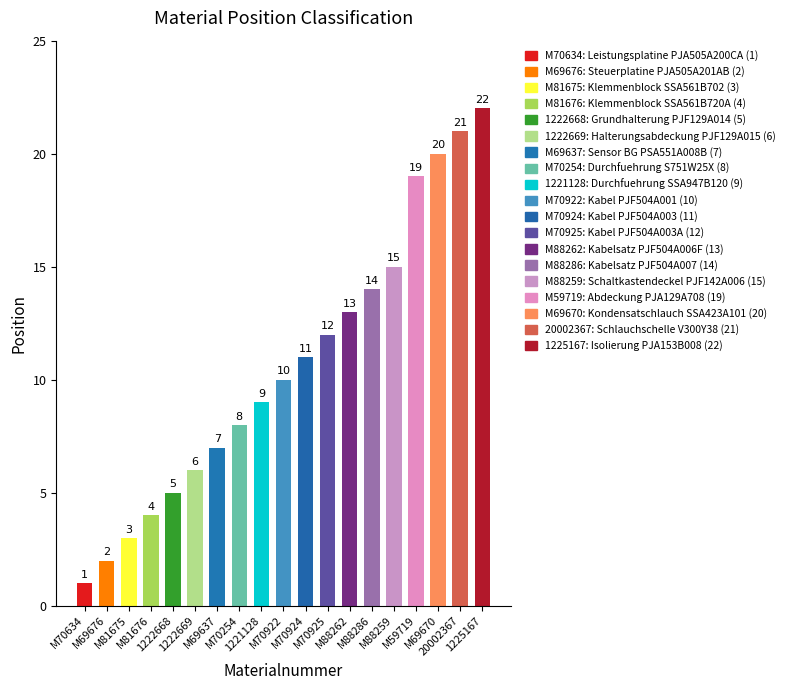

What is the minimum value shown in the chart?

1